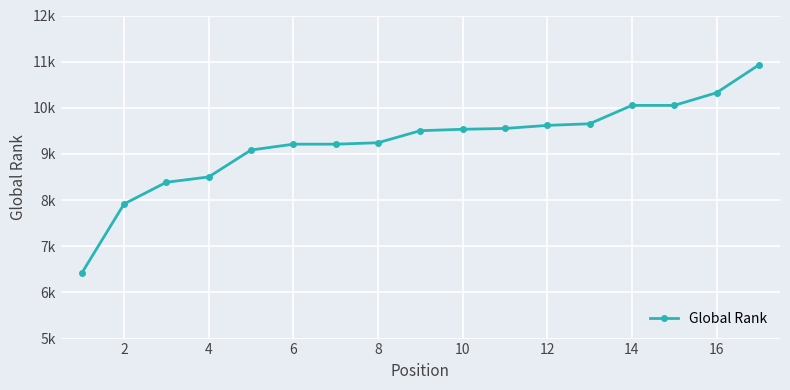

What is the greatest value displayed?

10929